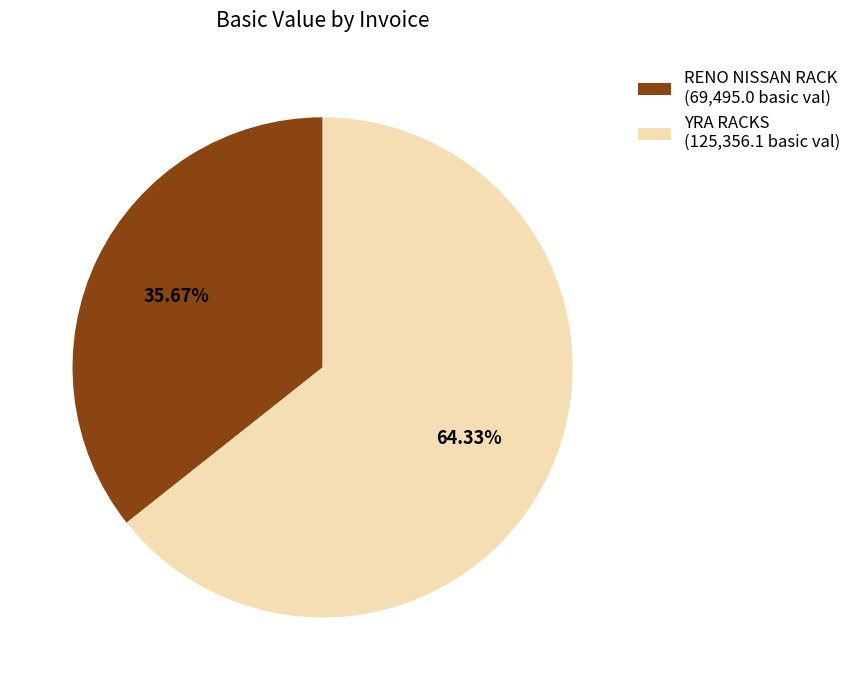

Count the number of slices in the pie.

2